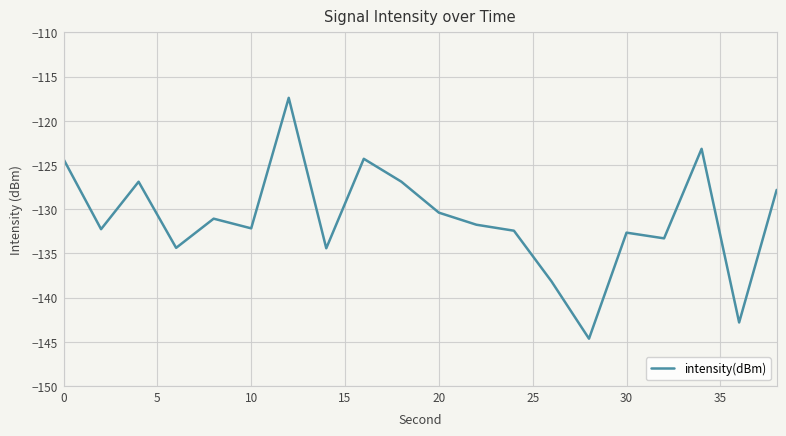

What is the maximum value shown in the chart?

-117.4